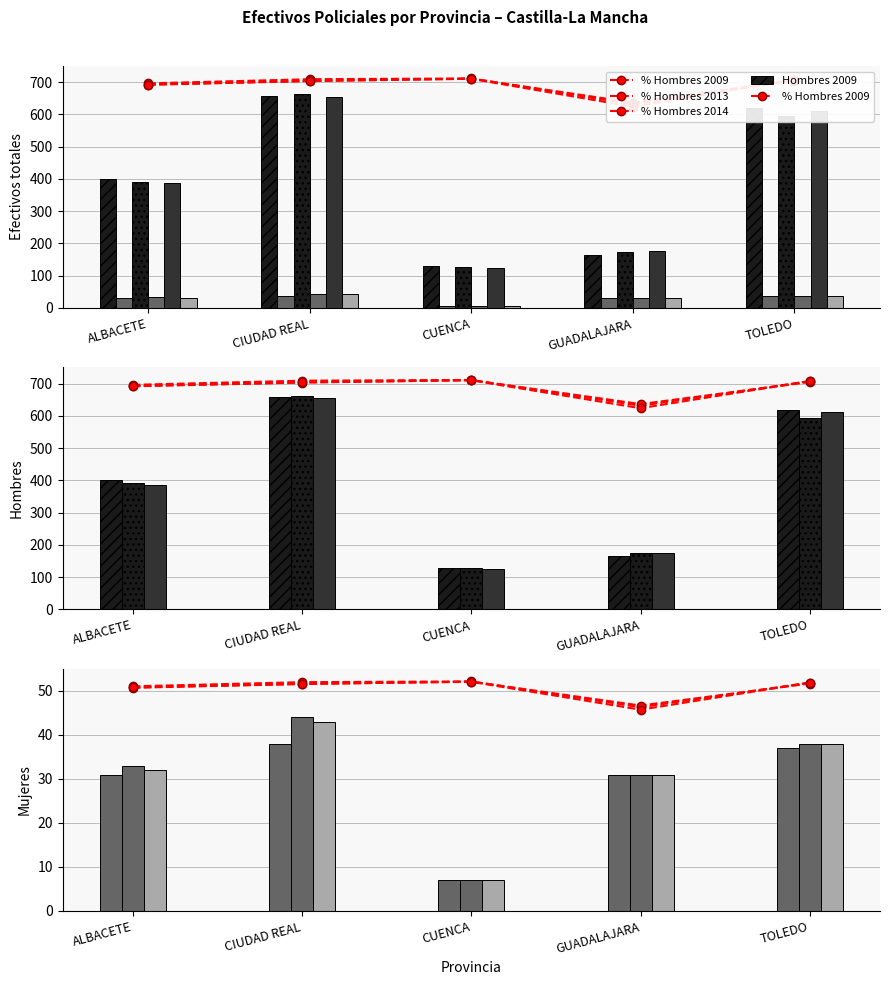

What is the label of the 5th bar from the left?

TOLEDO